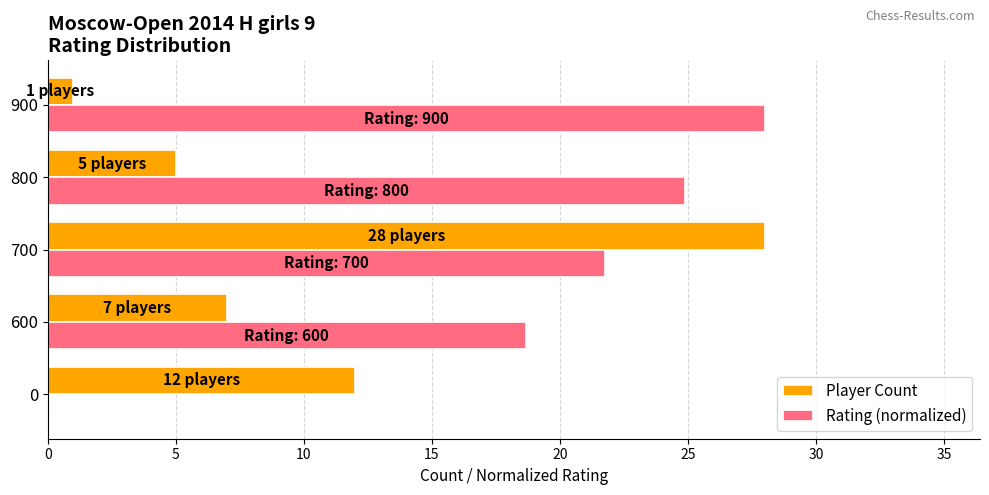

What is the highest value of the Player Count series?

28.0